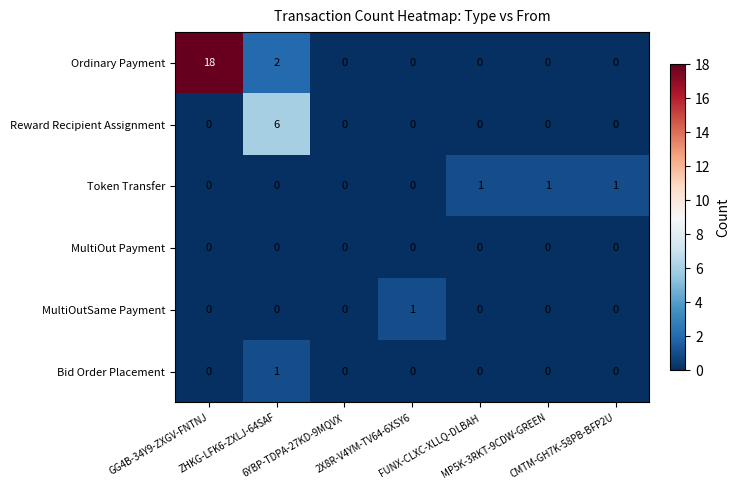

How many MultiOutSame Payment values are between 0 and 1?

7